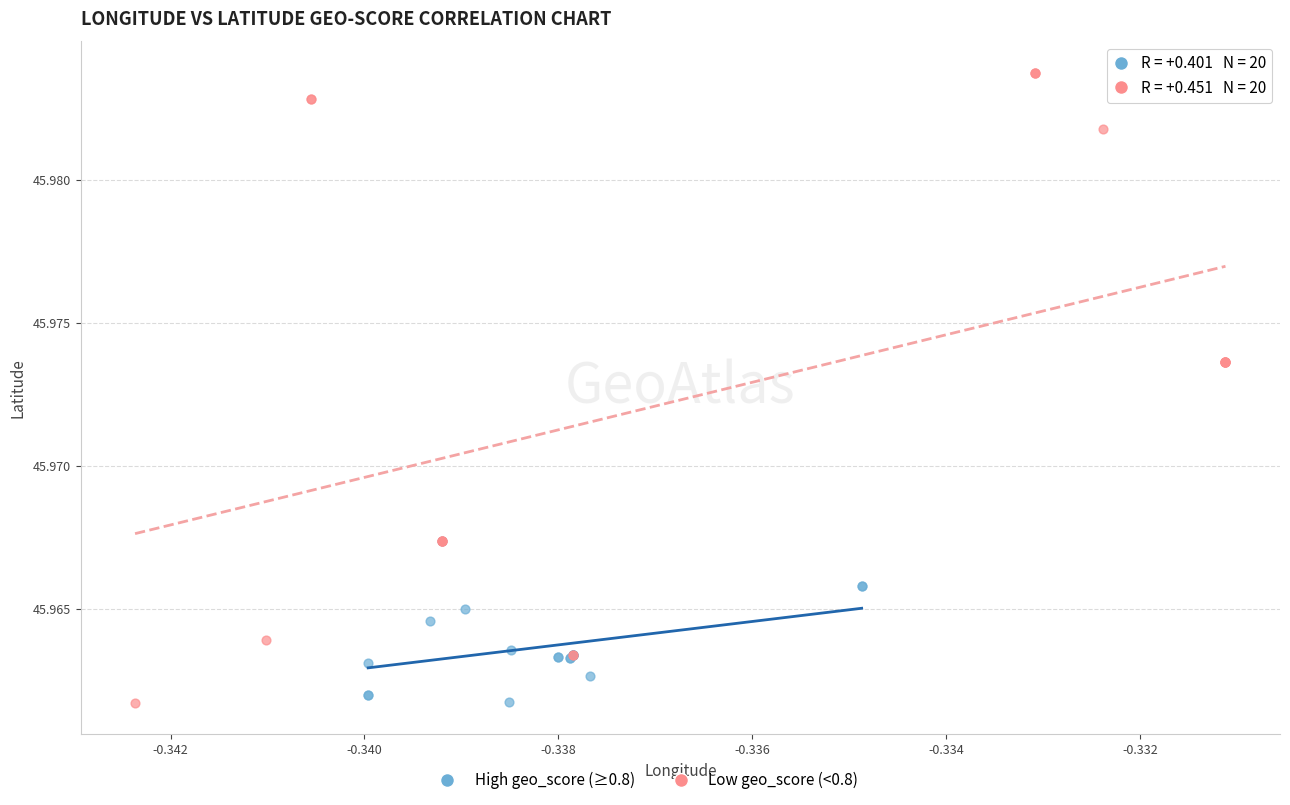

Which series reaches the maximum Y coordinate?

Low geo_score (<0.8)